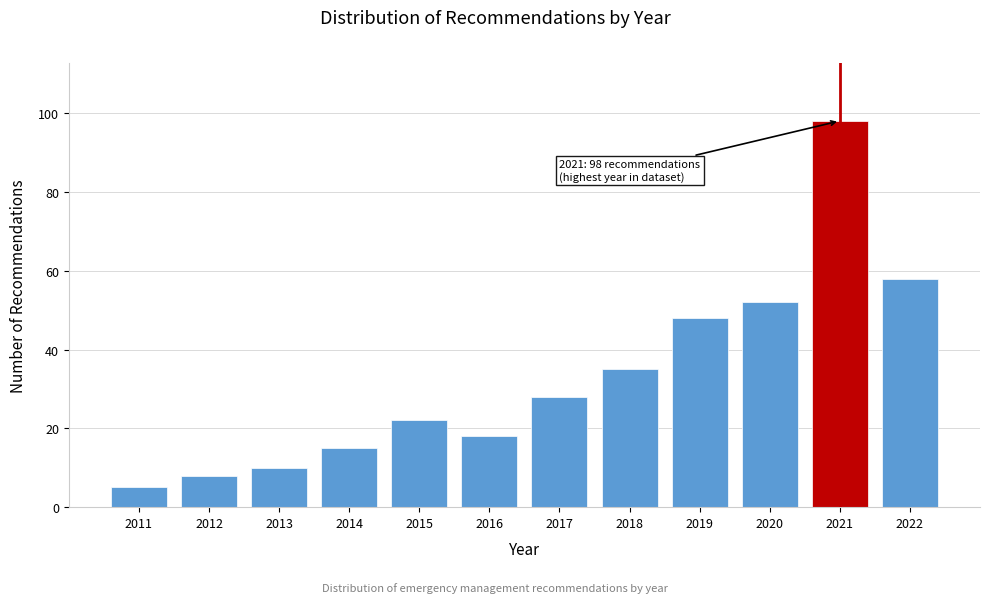

Reading right to left, list all the values displayed in this chart.

58	98	52	48	35	28	18	22	15	10	8	5